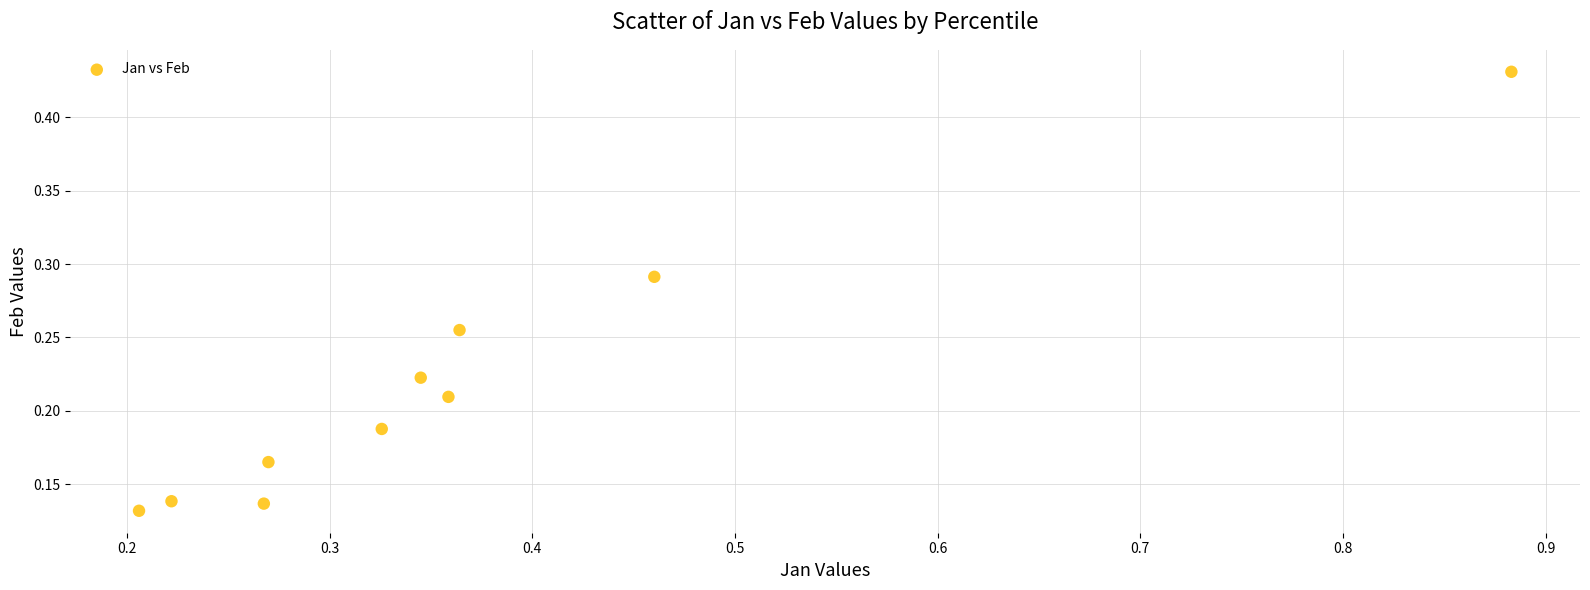

What is the range of X values (max minus min)?

0.7